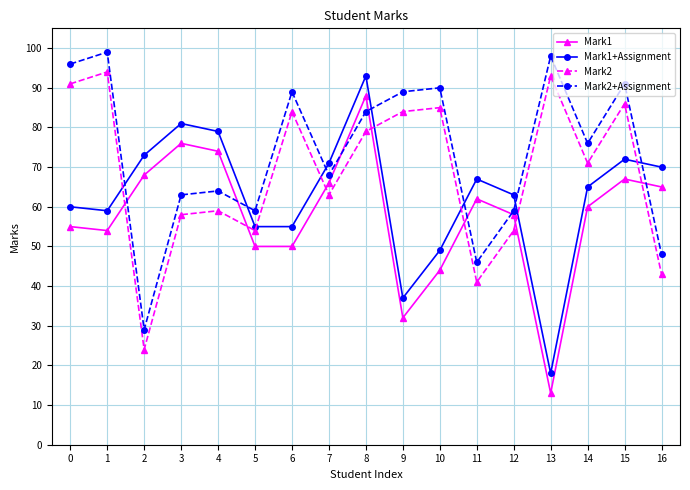

Read the Mark2 value at 16, to the nearest 5.

45